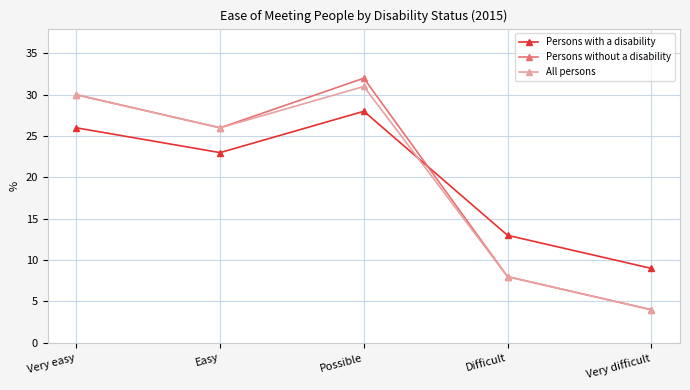

What is the smallest value displayed?

4